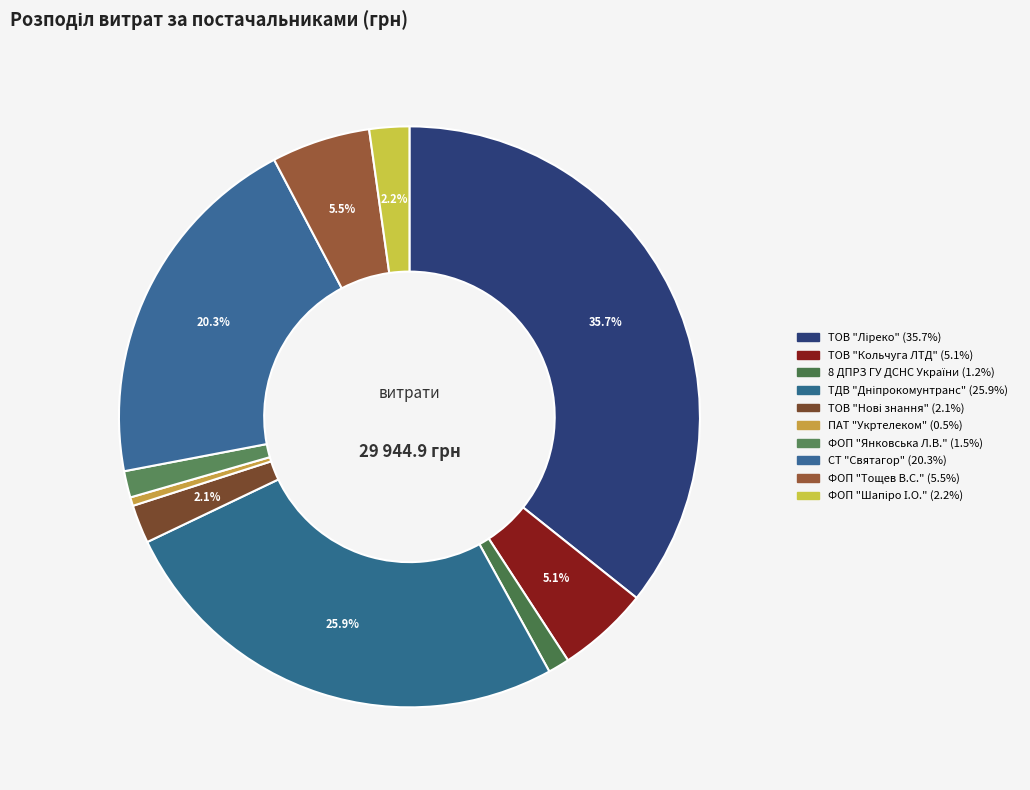

Does any single category account for the majority?

No